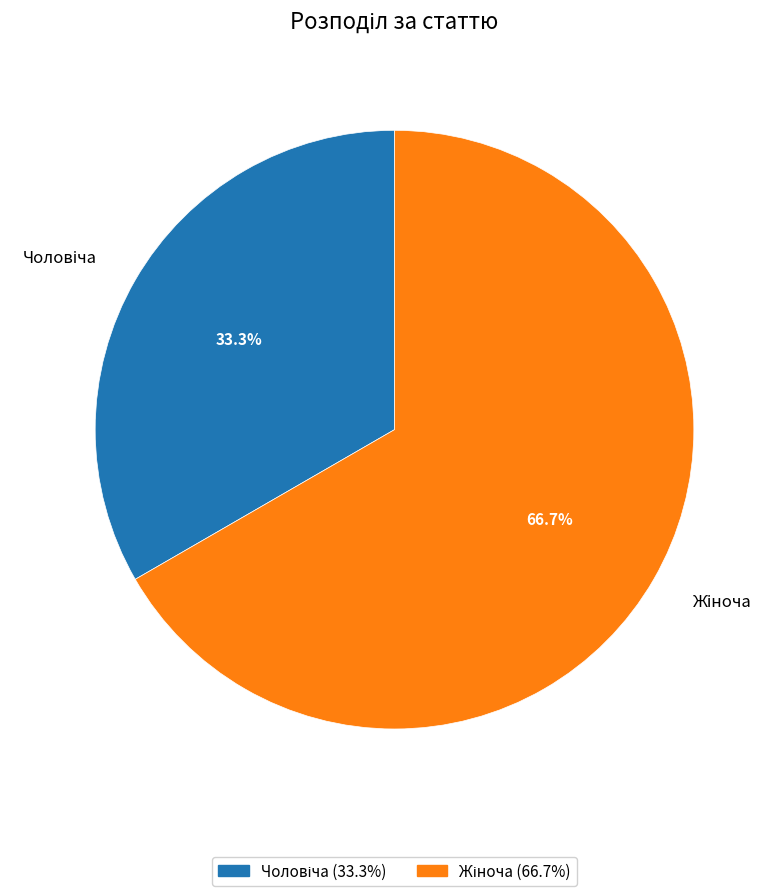

Is there a majority slice in this chart?

Yes